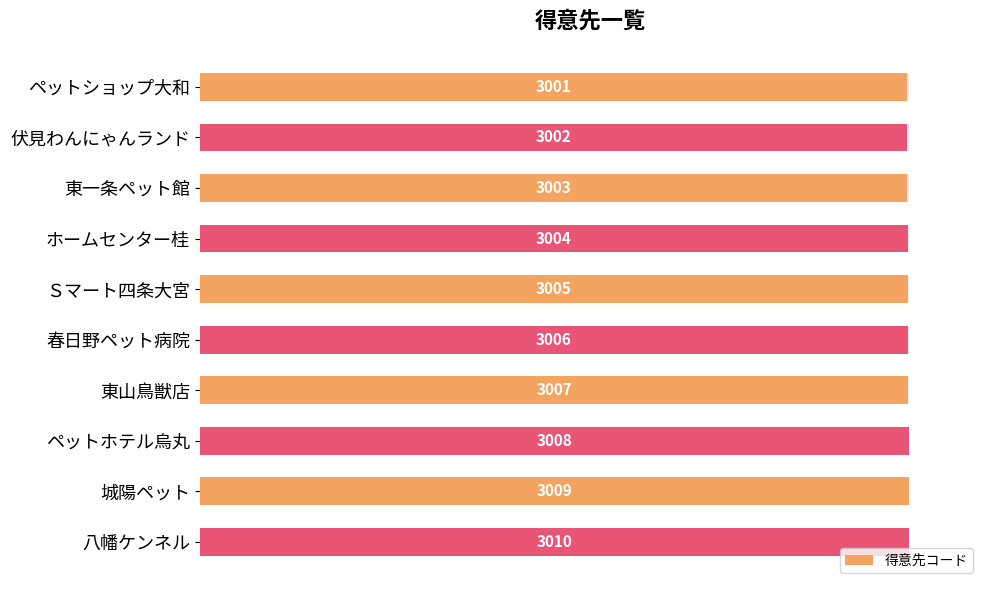

Is it true that the value at ホームセンター桂 is 99.8?

True